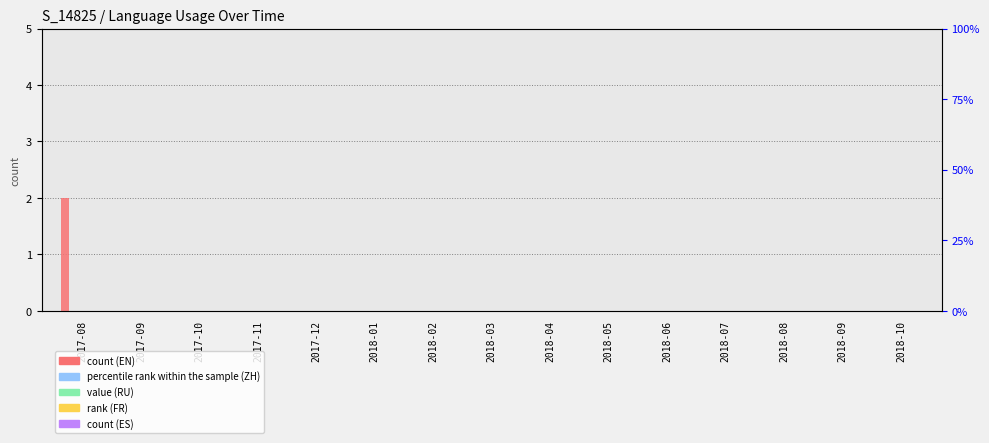

Between 2017-09 and 2018-04, which series saw the biggest shift?

S_14825-EN